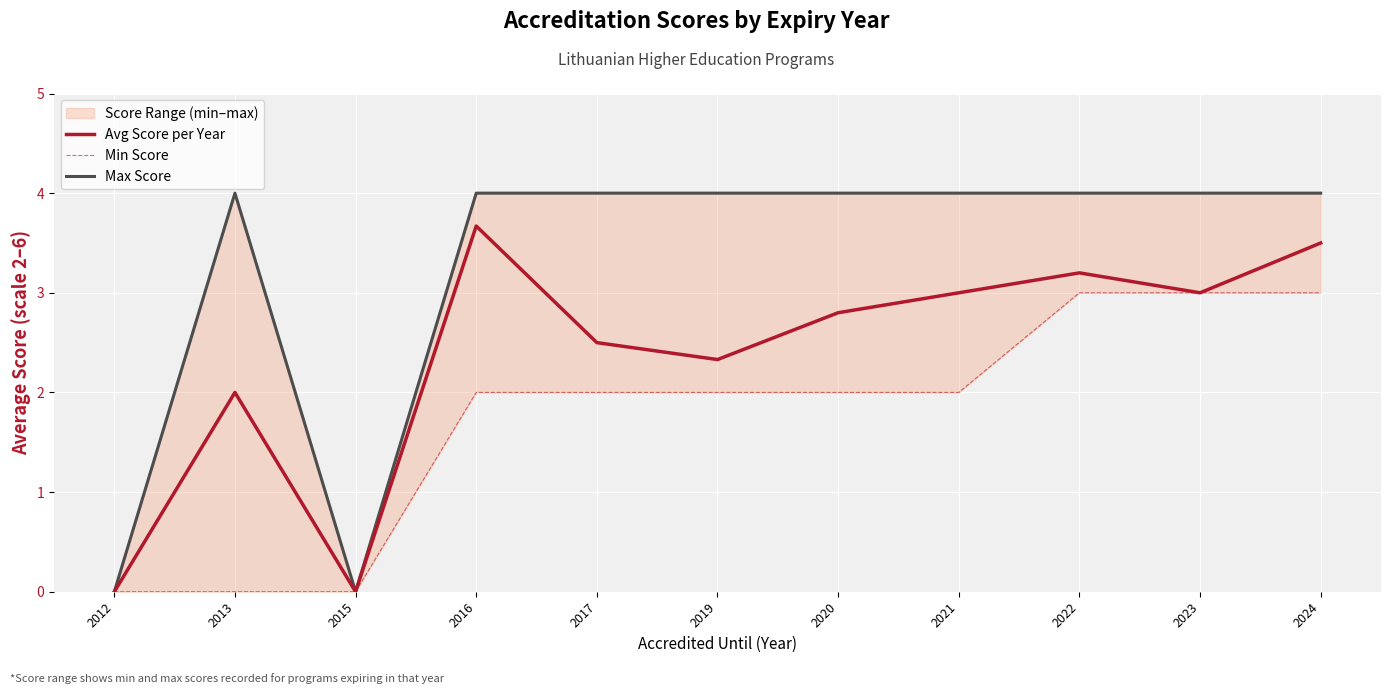

What is the maximum value for Avg Score per Year?

3.7